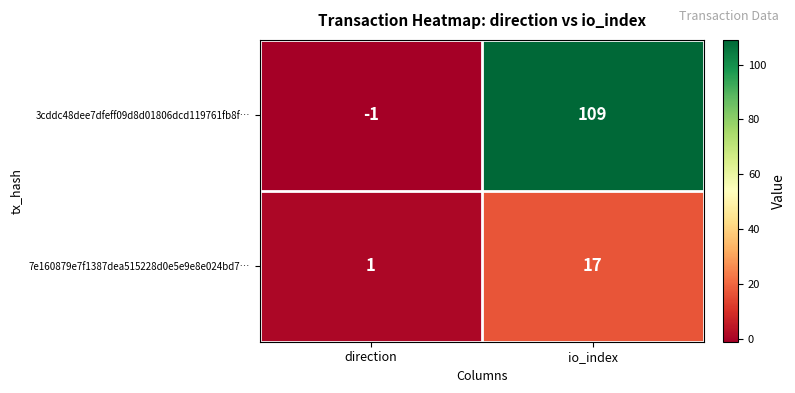

Where is 3cddc48dee7dfeff09d8d01806dcd119761fb8f… nearest to the value 54?

direction